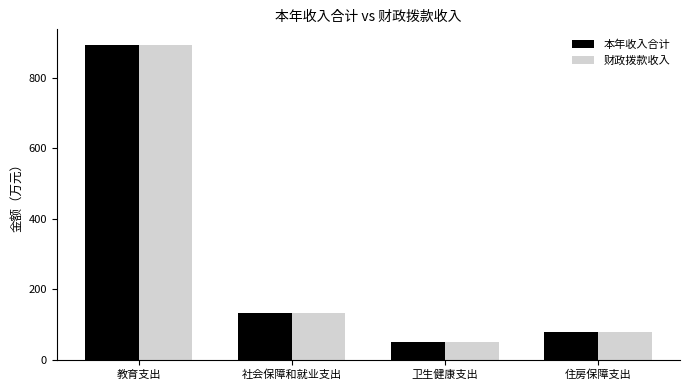

What is the total value across all series at 卫生健康支出?

98.9